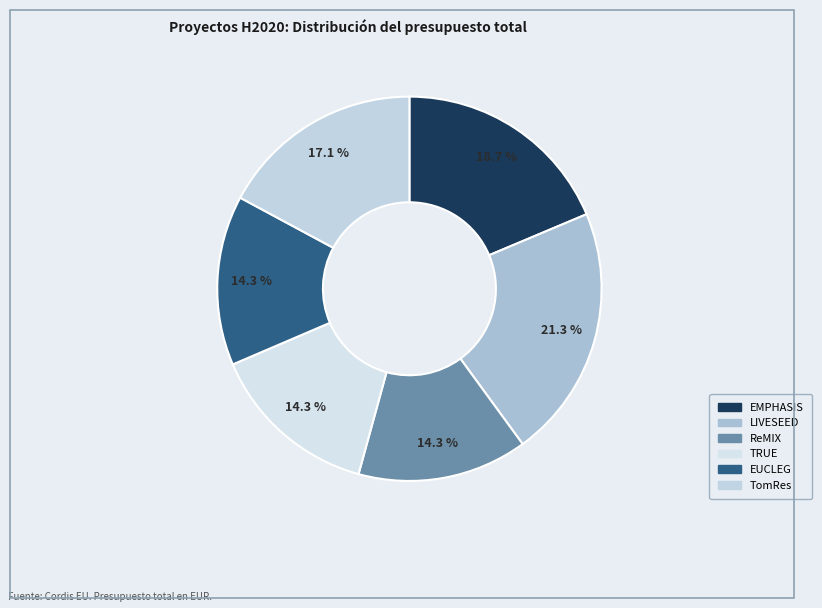

How many segments does this pie chart have?

6